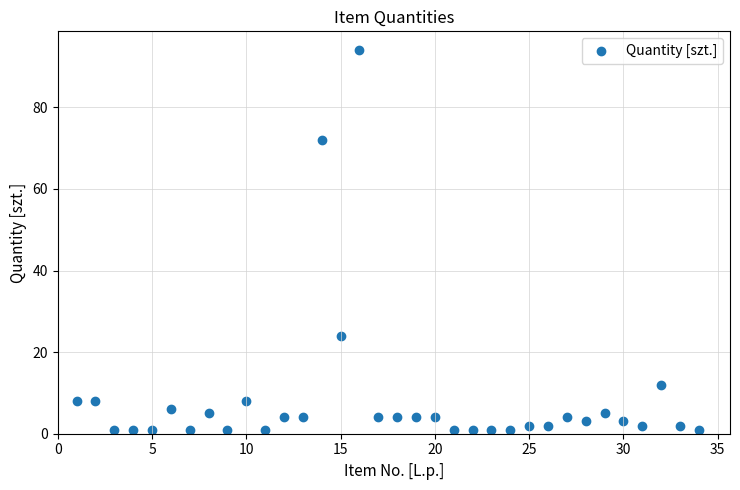

What Y value in the scatter plot is closest to 47?

24